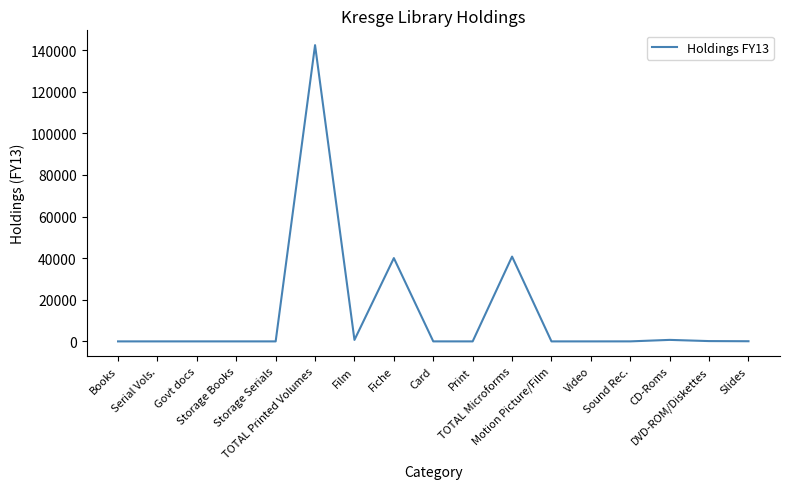

What is the difference between the maximum and minimum values?

142393